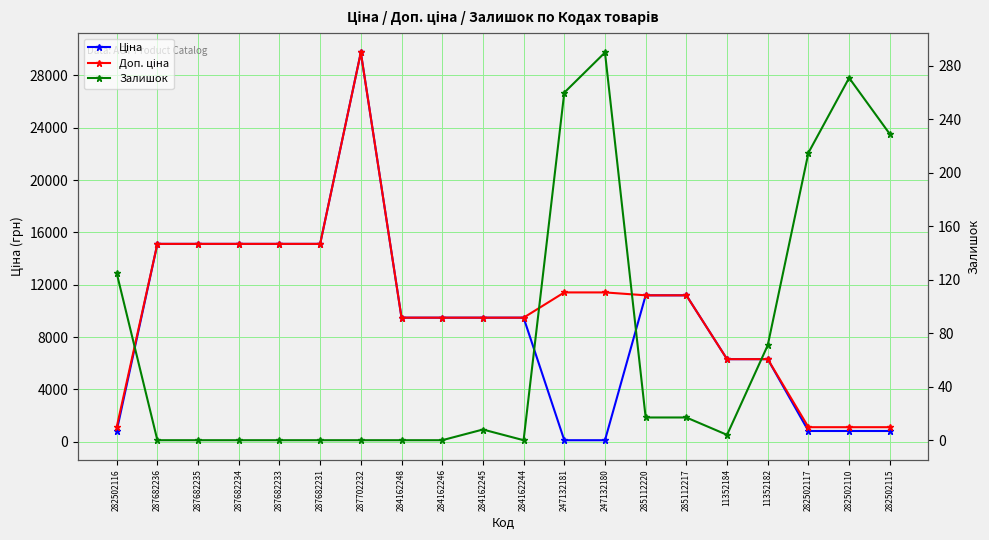

What is the total value across all series at 287702232?

59494.5